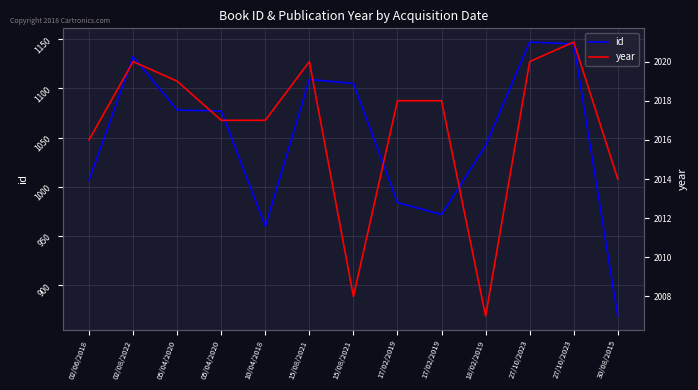

List the labels in order of id value, largest first.

27/10/2023, 27/10/2023, 02/08/2022, 15/08/2021, 15/08/2021, 05/04/2020, 05/04/2020, 18/02/2019, 02/06/2018, 17/02/2019, 17/02/2019, 10/04/2018, 30/08/2015